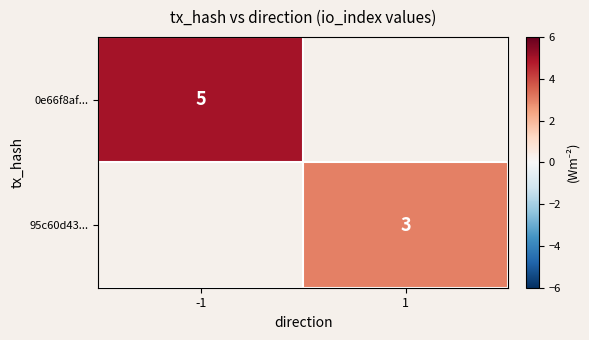

The value of 0e66f8af... at -1 is 7. True or false?

False